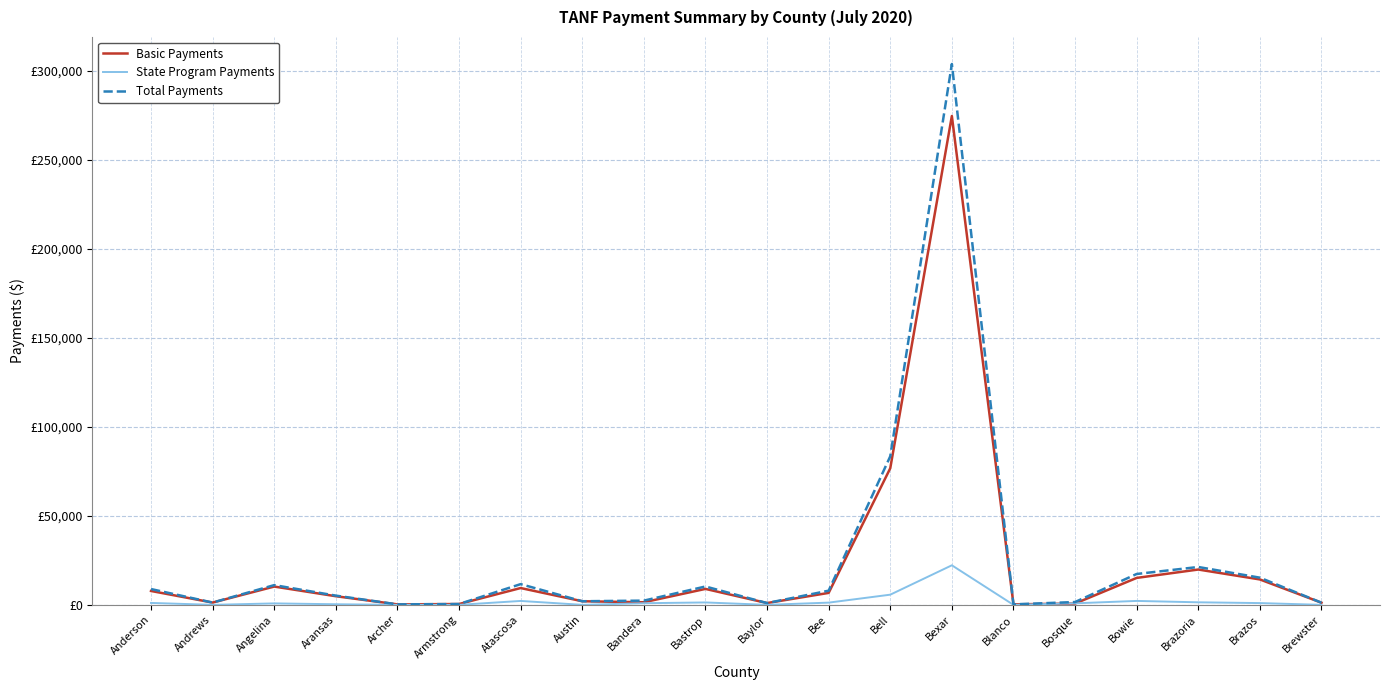

Does the chart have visible grid lines?

Yes